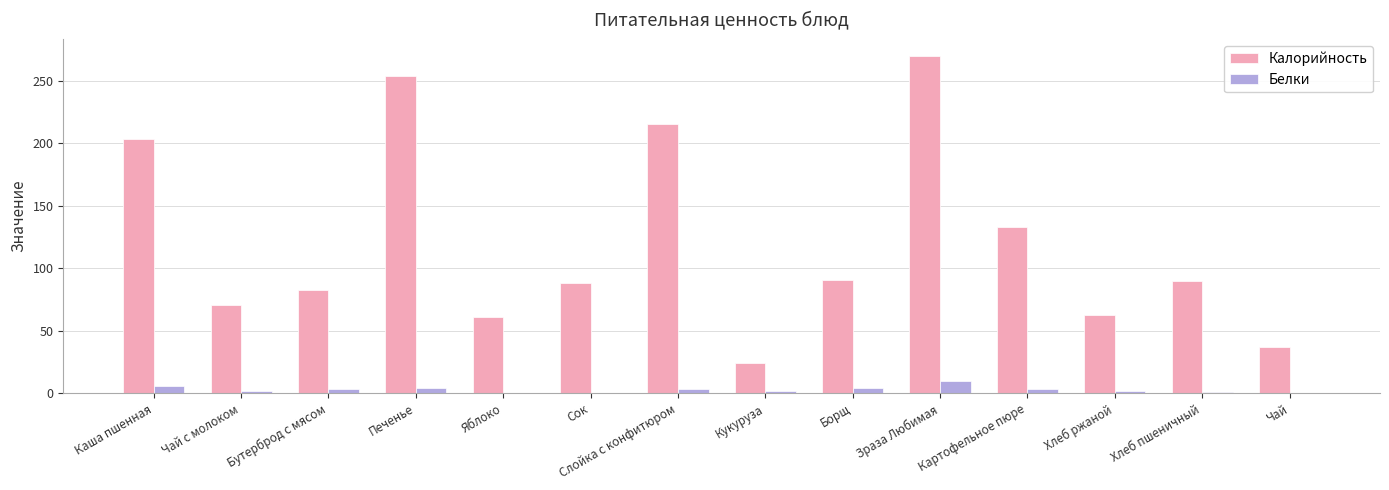

Count the number of data series in this chart.

2